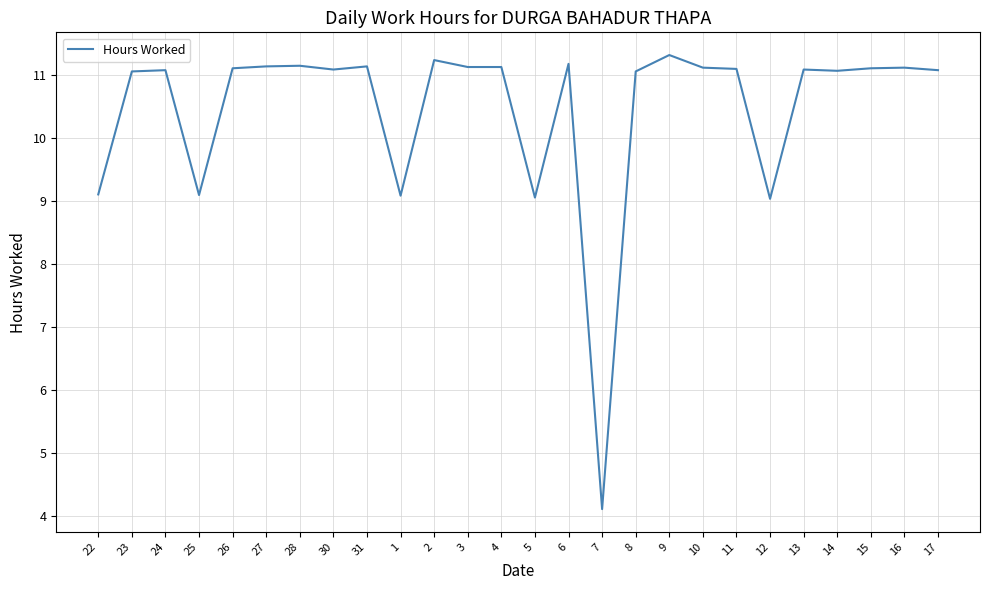

What position from the right is 15?

3